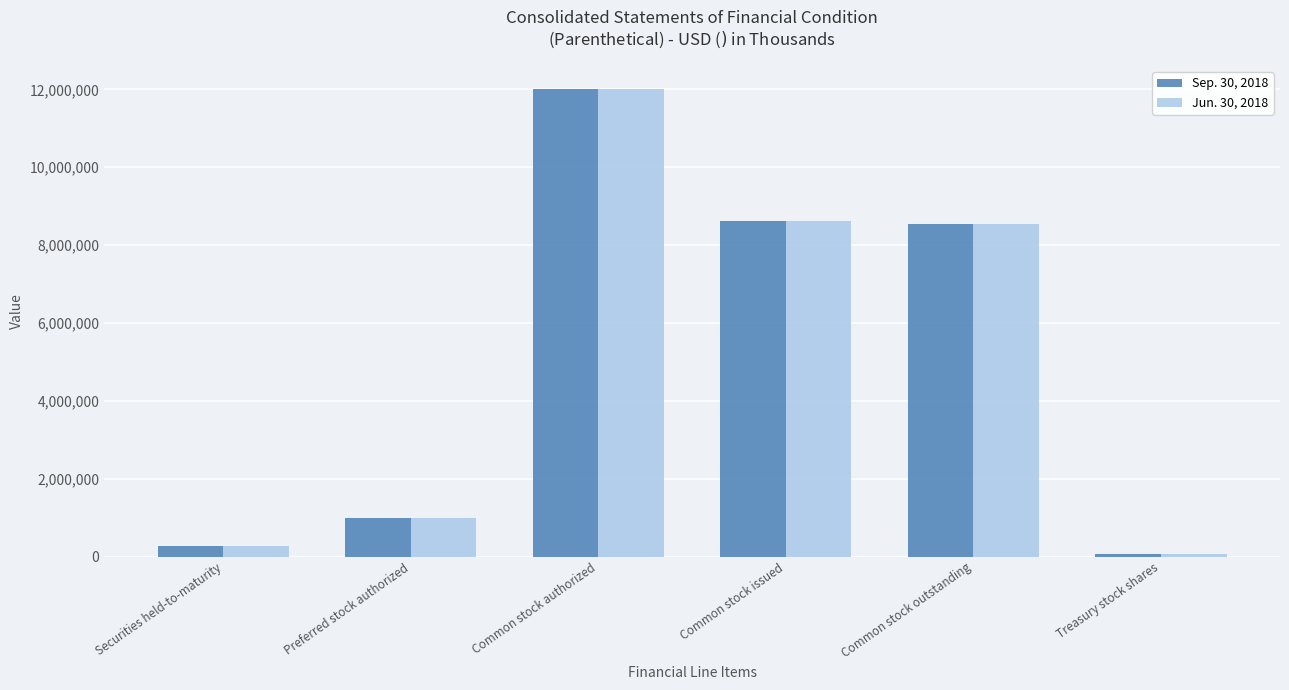

Are the bars grouped side by side (vs. stacked)?

Yes